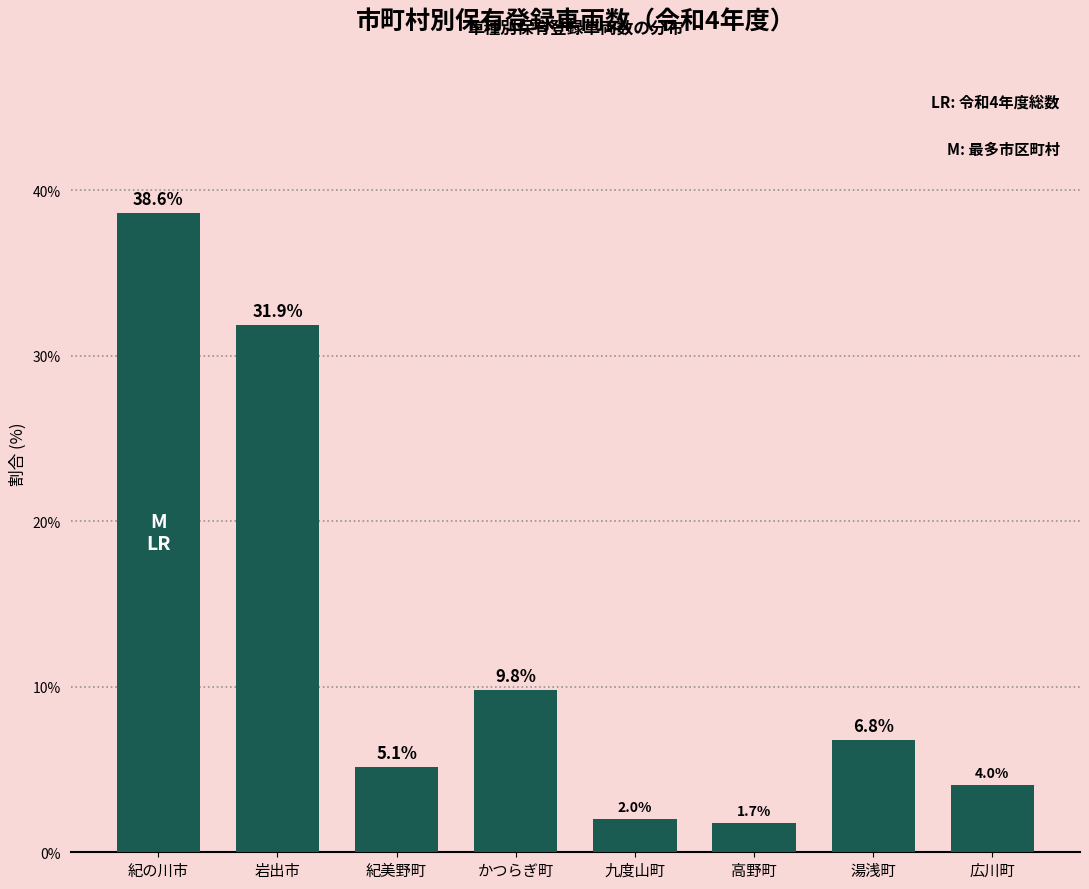

Reading right to left, transcribe all the data shown in this chart.

4.0	6.8	1.7	2.0	9.8	5.1	31.9	38.6